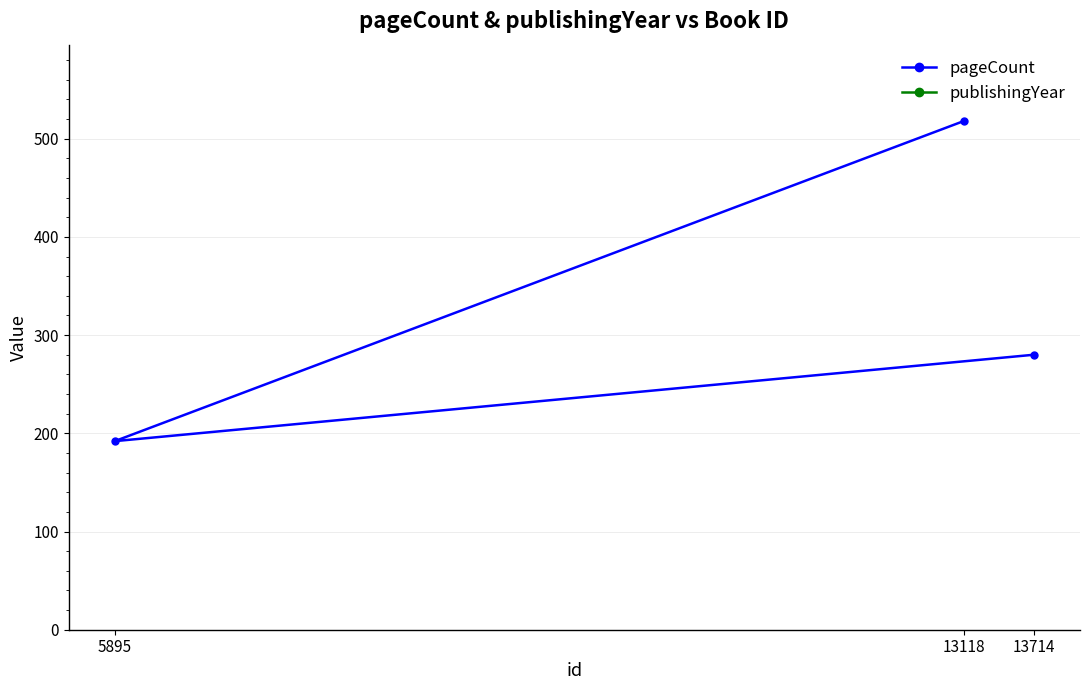

What is the value of the pageCount point at the 2nd from the left?

518